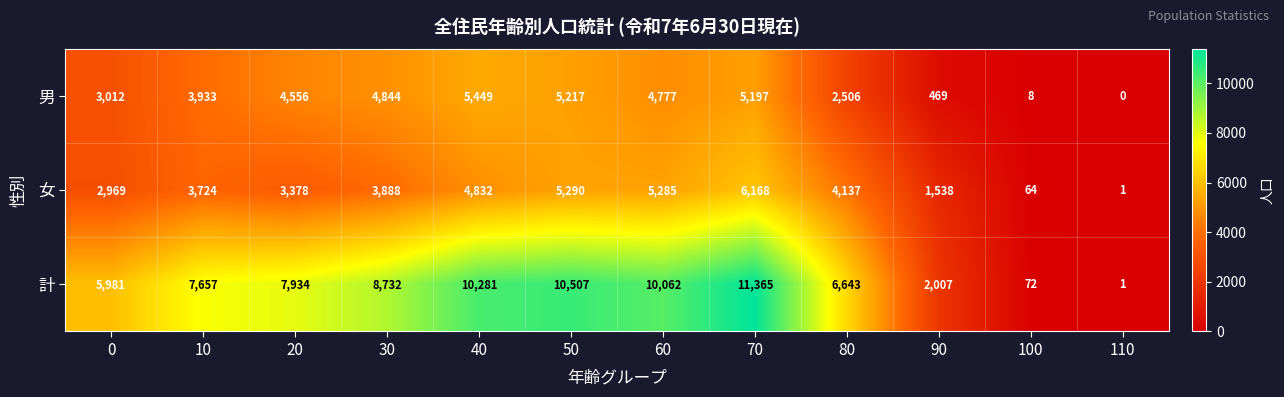

What is the average value of the 女 series?

3440